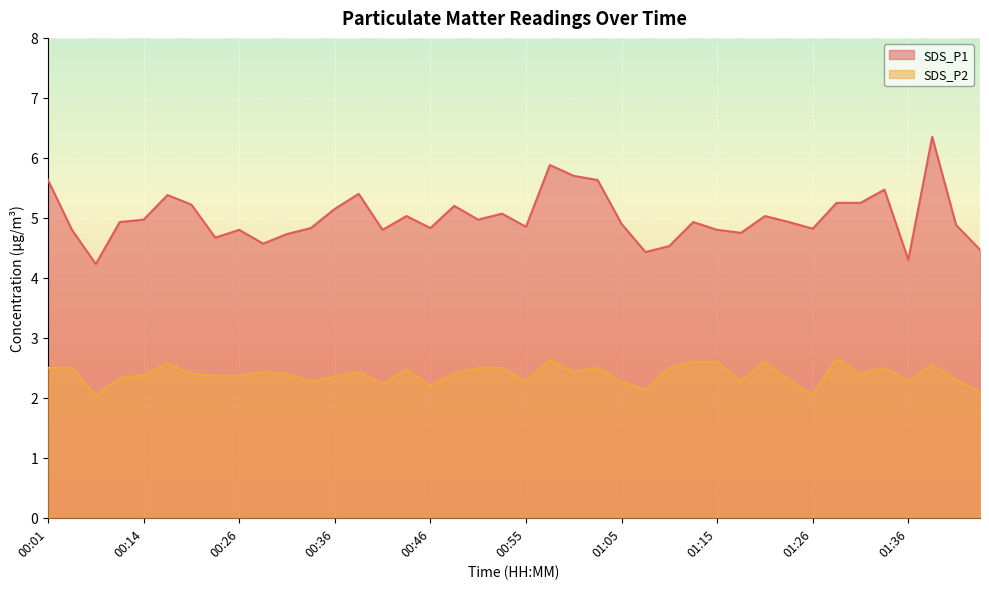

What are all the series names shown in the legend?

SDS_P1, SDS_P2